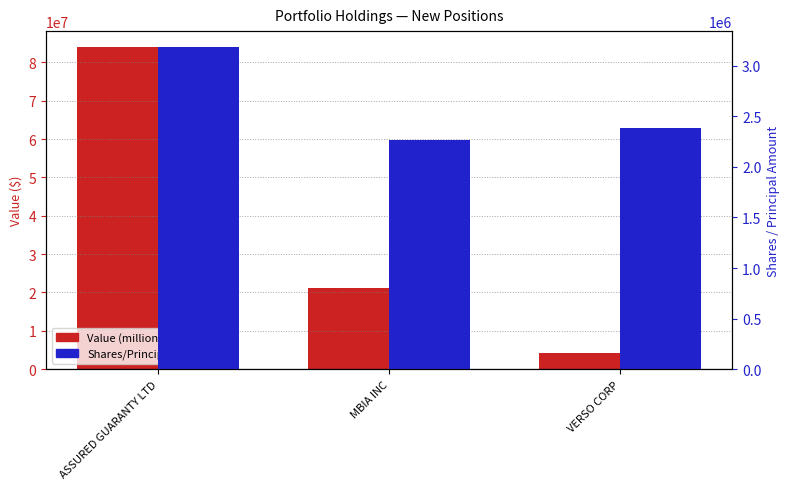

How many bars are there in total?

6